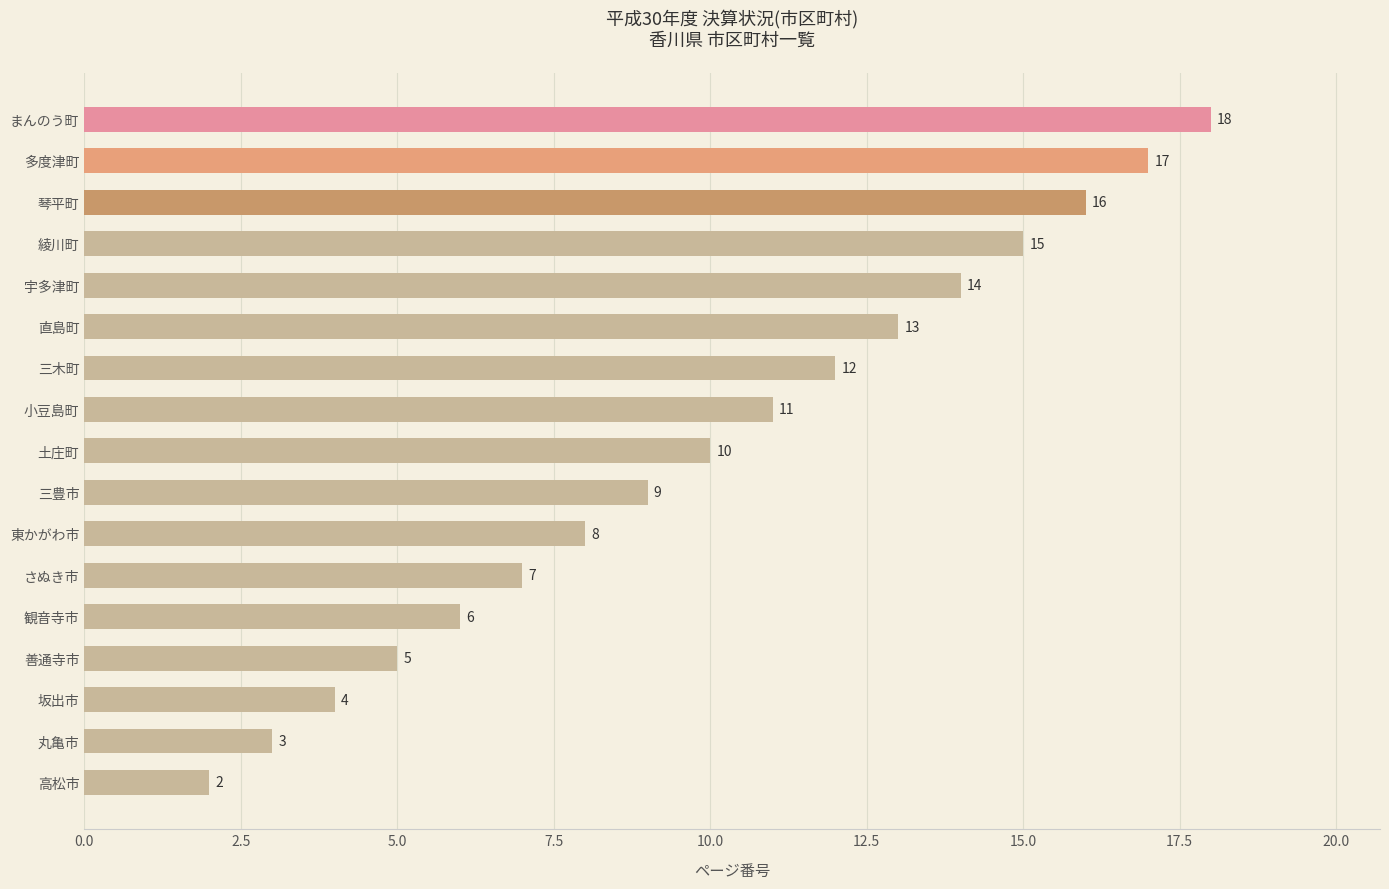

Approximately how many times larger is the value at 東かがわ市 compared to 観音寺市?

1.3